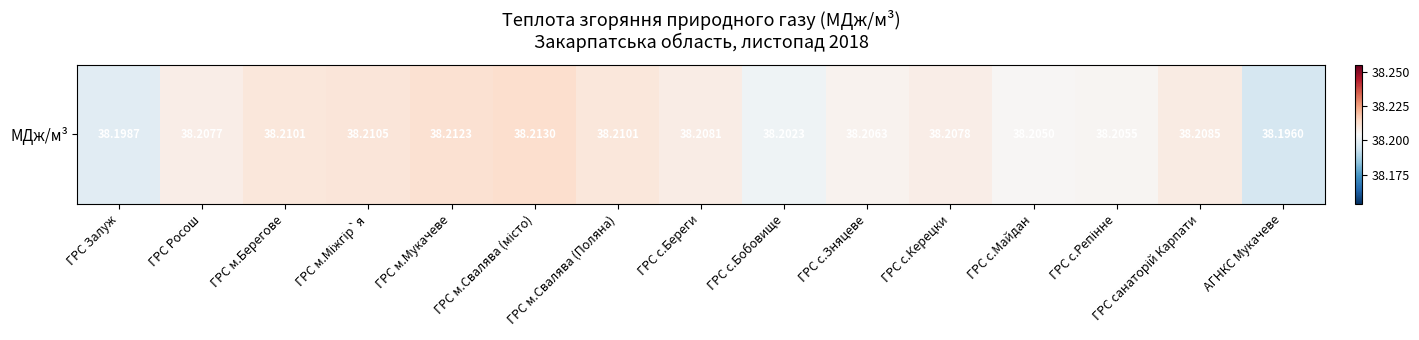

True or false: the data shows 63.9 at ГРС м.Берегове.

False